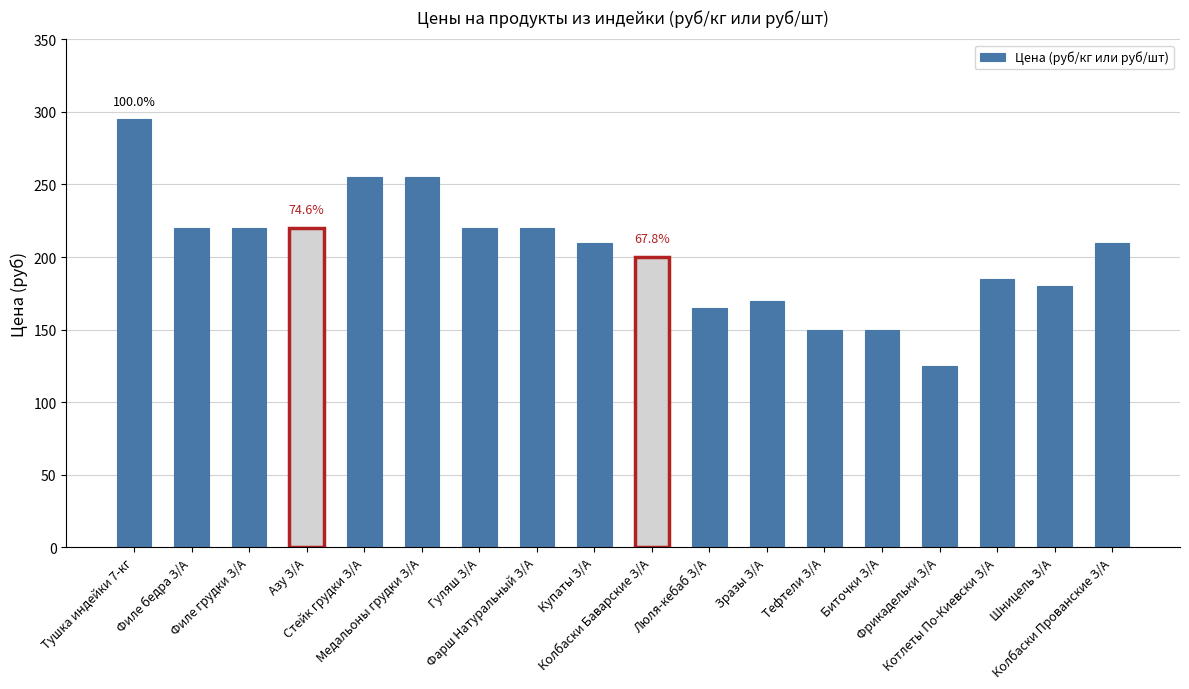

Are the bars grouped side by side (vs. stacked)?

No